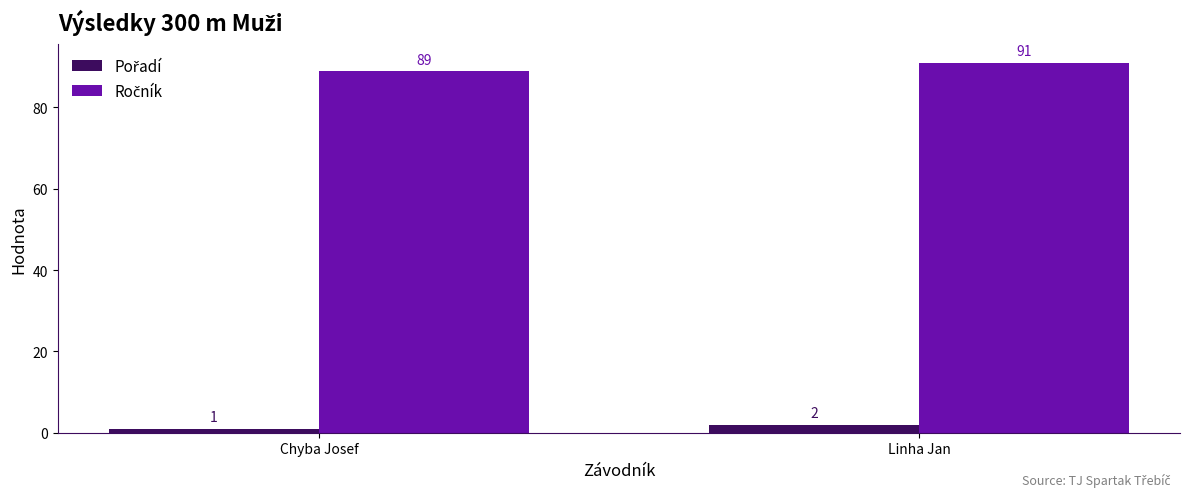

What is the total value across all series at Linha Jan?

93